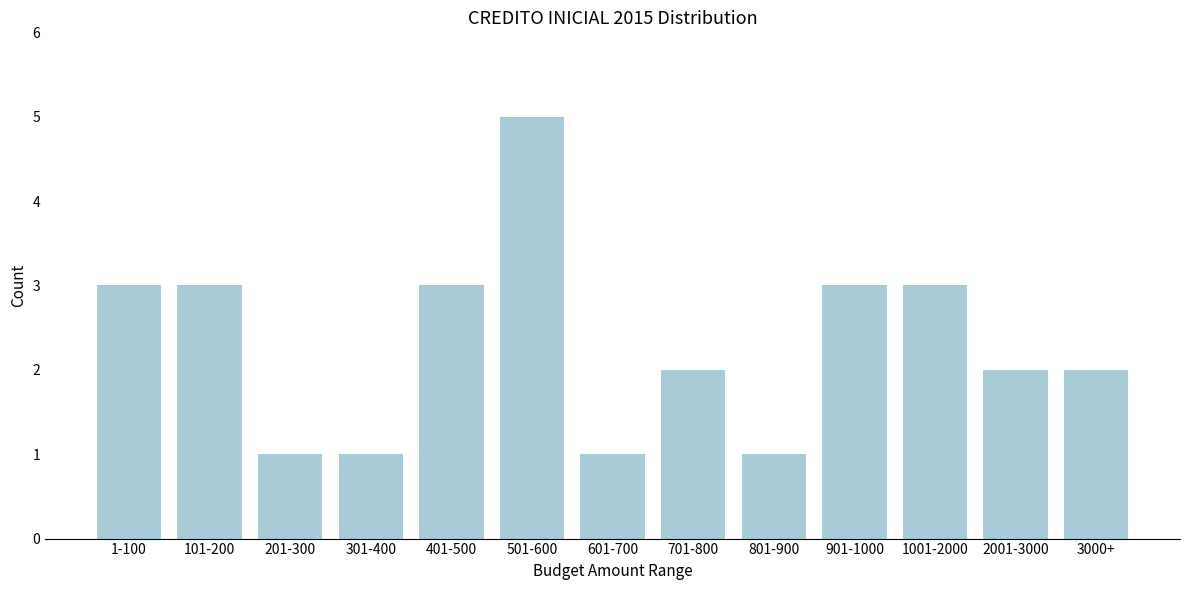

Reading left to right, extract all data points from this chart.

3	3	1	1	3	5	1	2	1	3	3	2	2